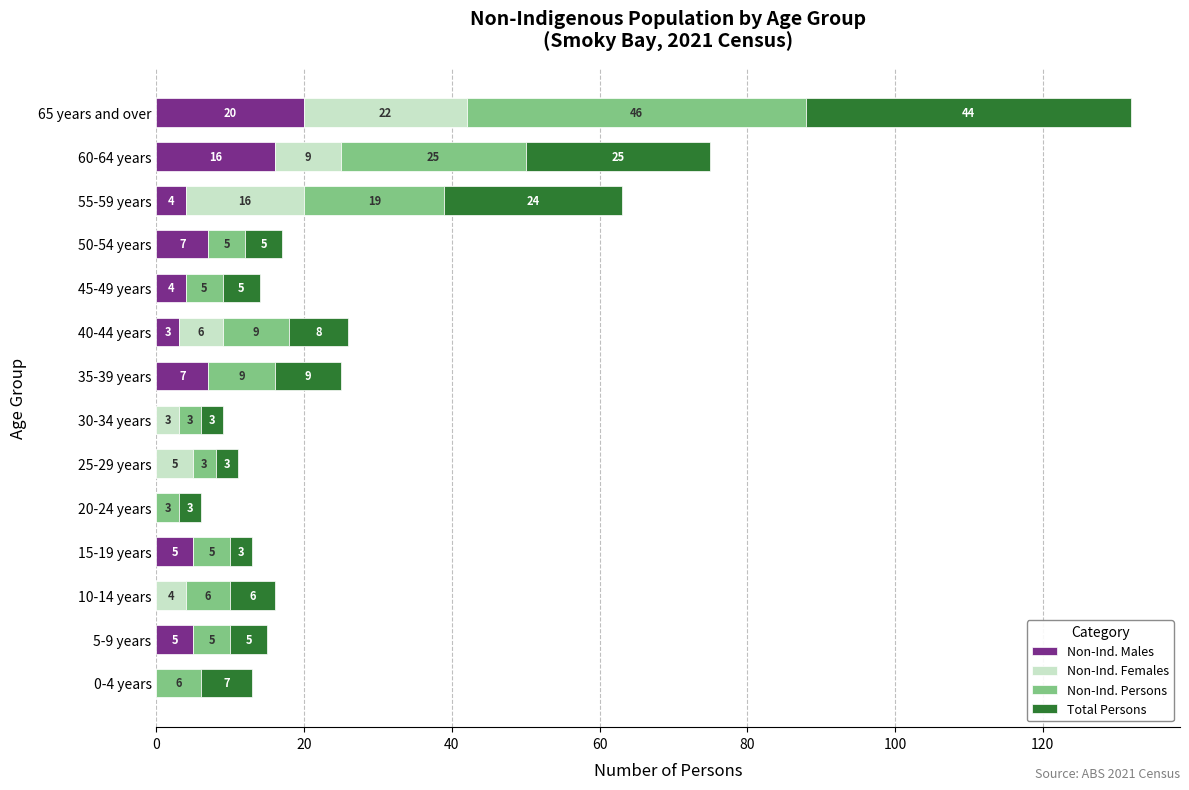

What is the total value across all series at 30-34 years?

9